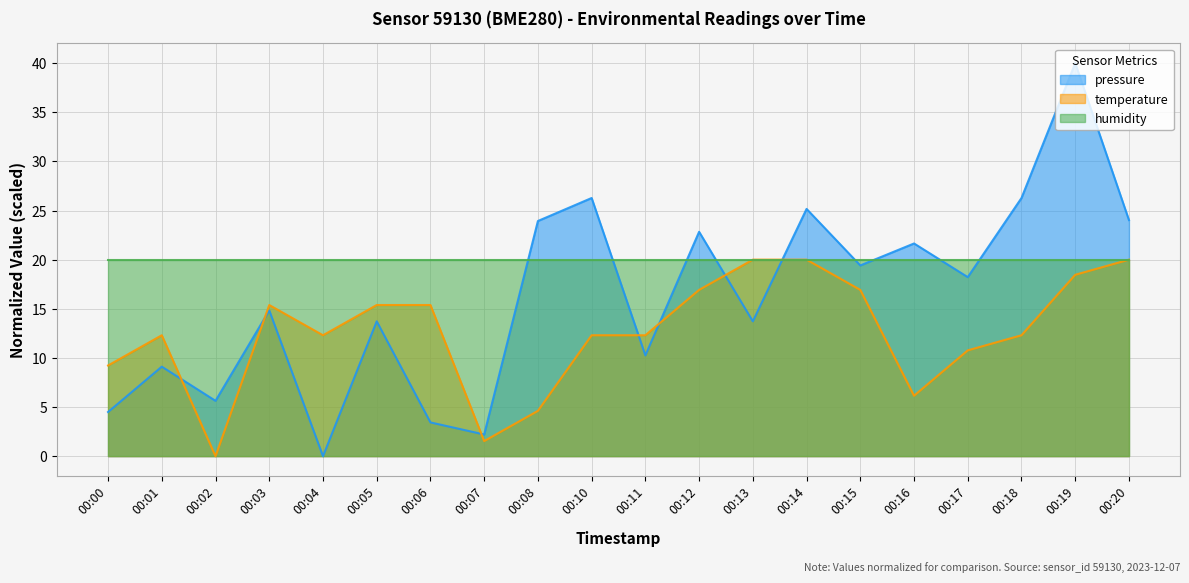

Where is pressure nearest to the value 20?

00:15